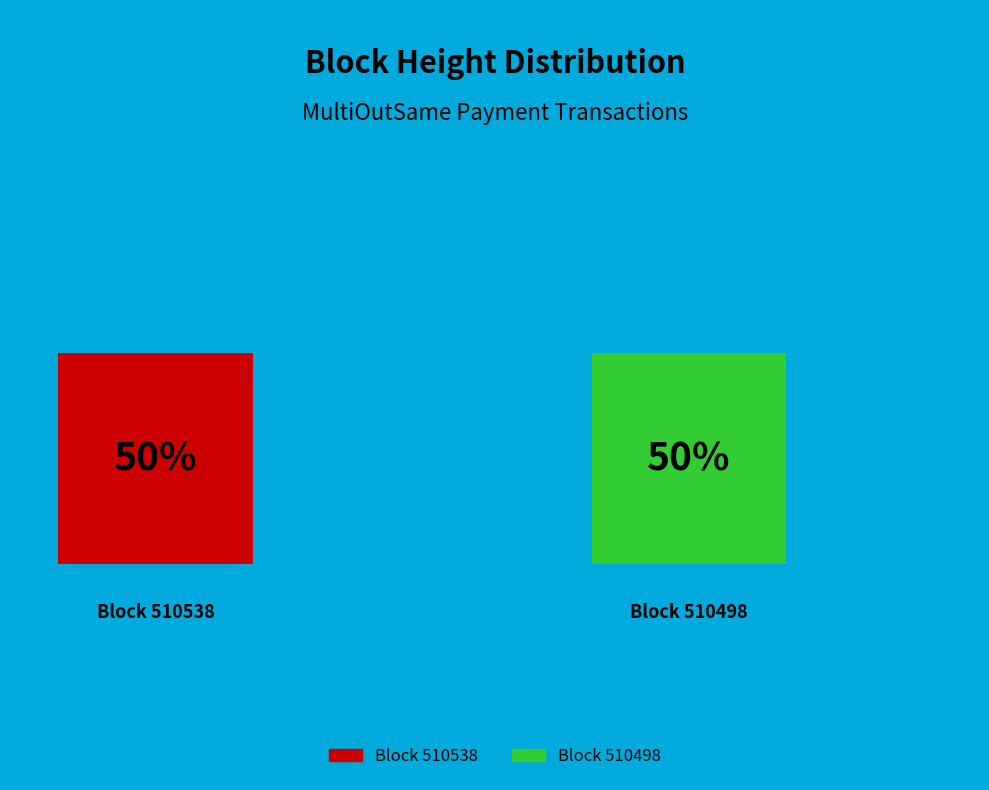

Between 510538 and 510498, which is larger?

510538